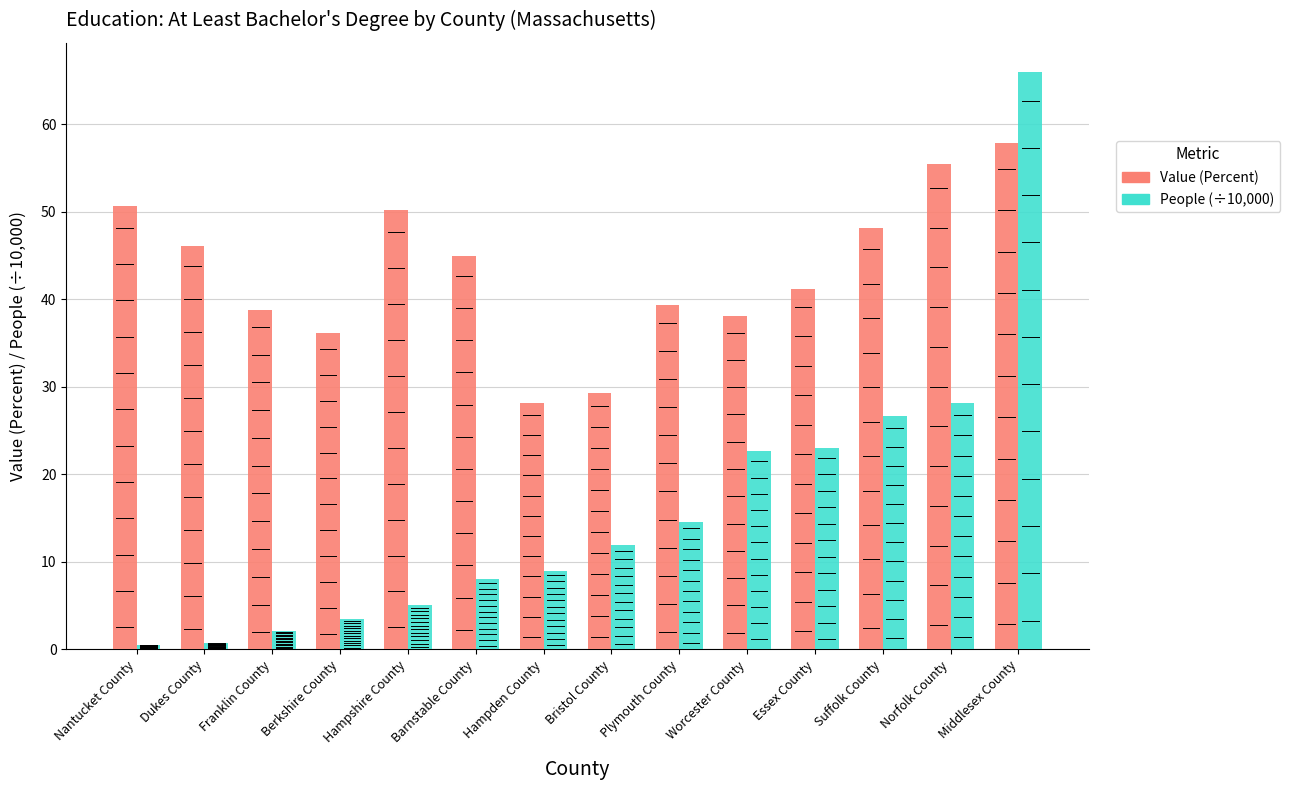

What is the spread (max minus min) of values at Norfolk County?

27.4